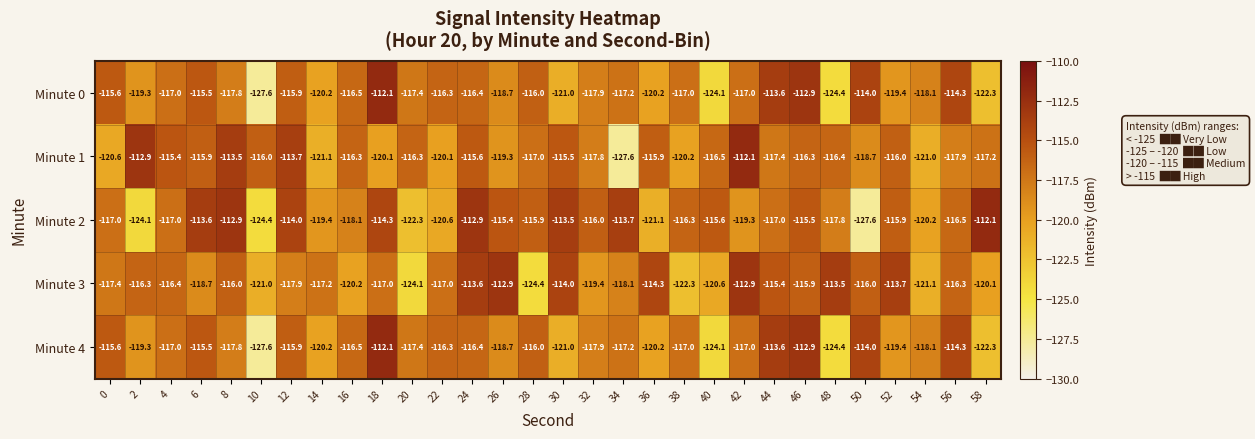

What is the sum of all Minute 0 values?

-3535.7